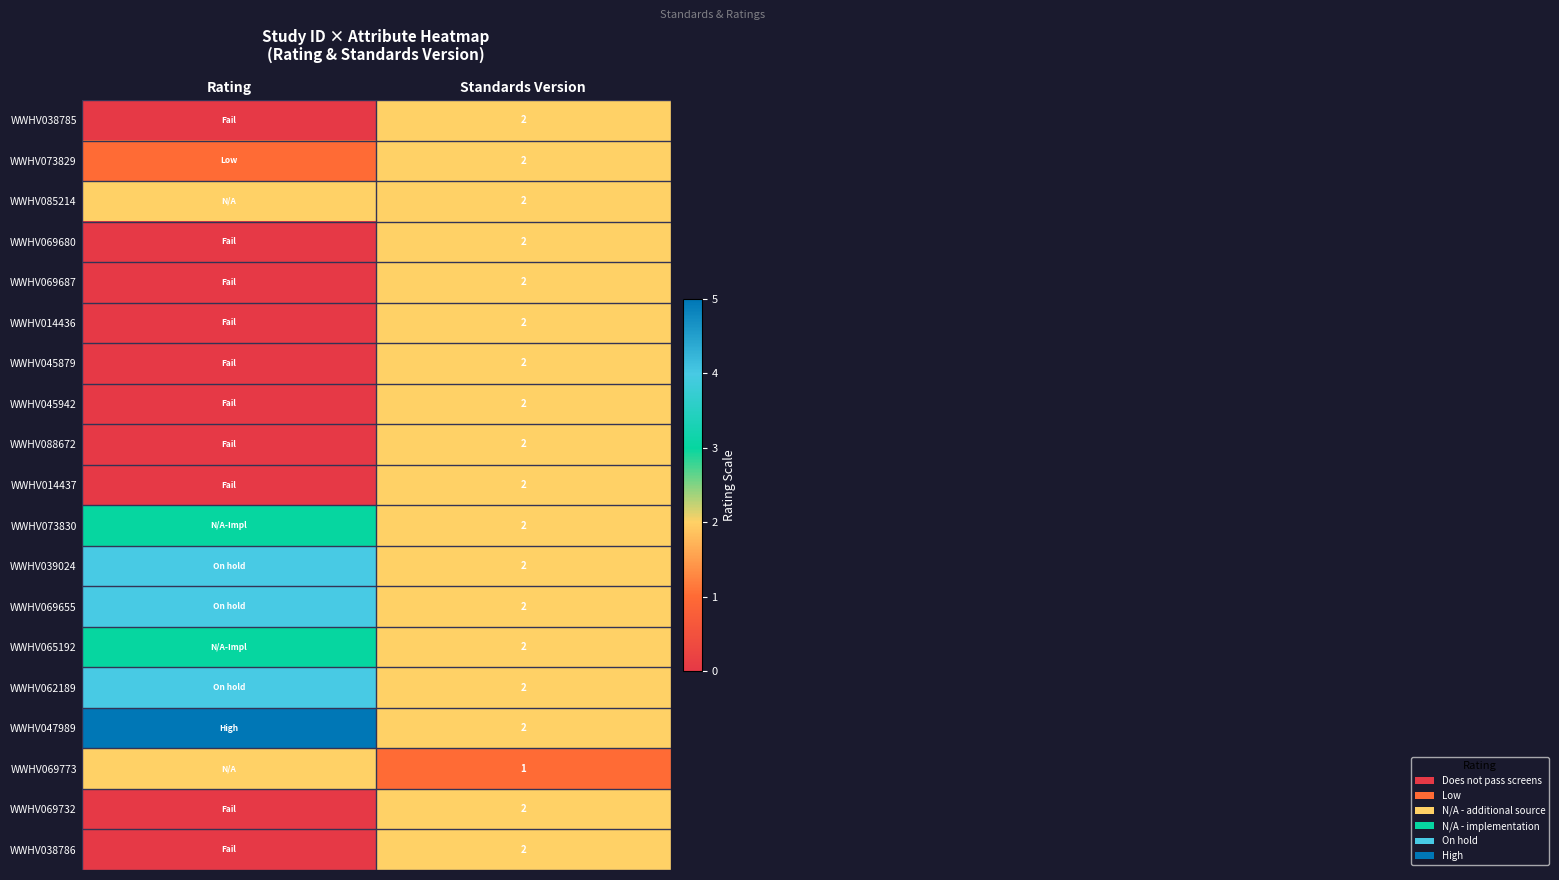

True or false: WWHV038786 has a value of 2 at Standards Version.

True